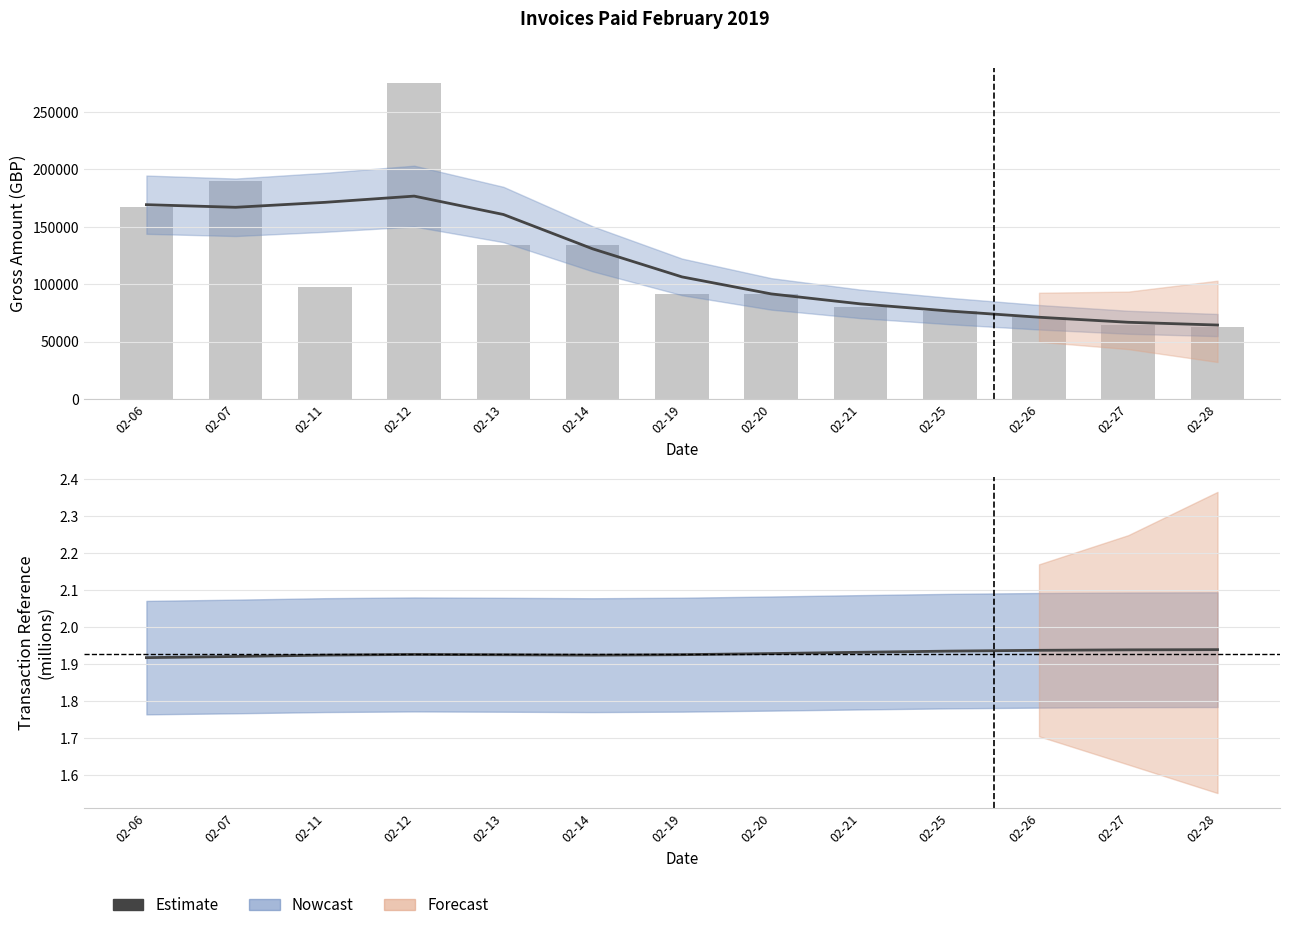

The Gross Amount series shows 23519.4 at 02-20. True or false?

False